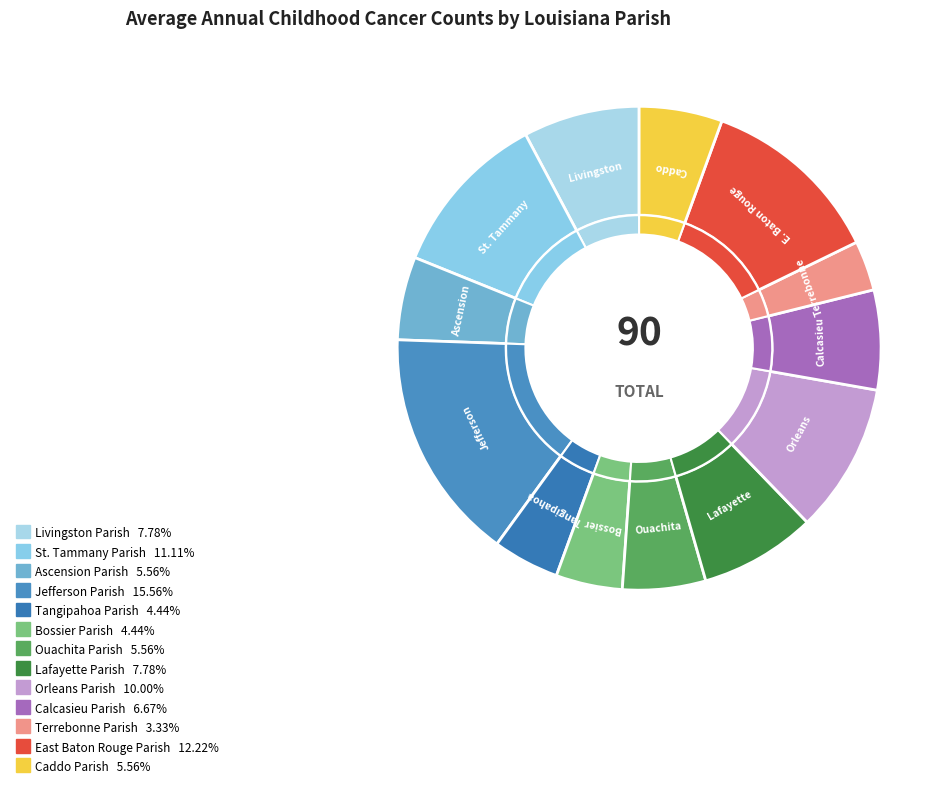

To the nearest percent, what percentage of the pie is Caddo Parish?

6%